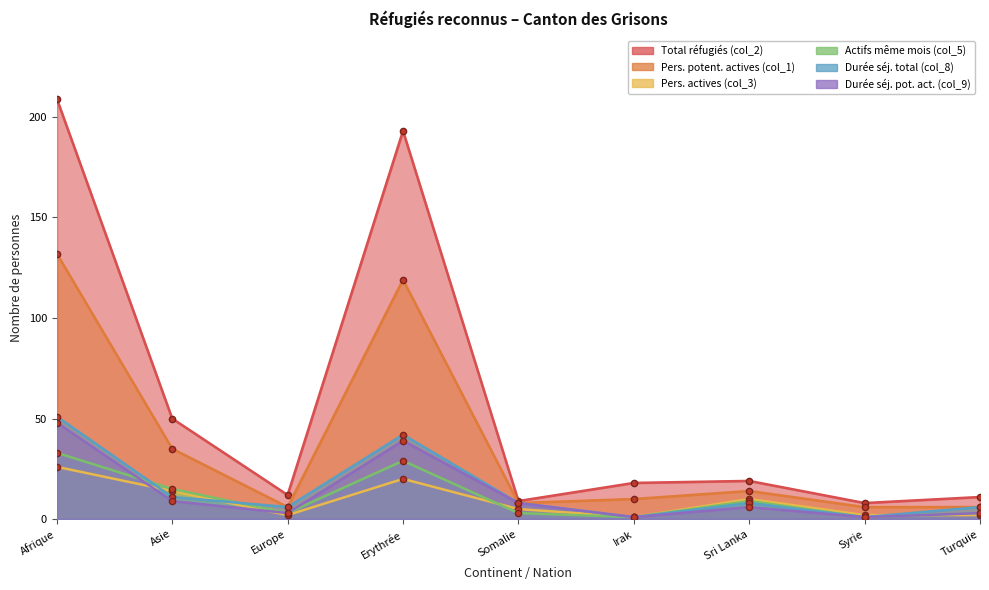

List the series in order of their peak value, lowest first.

Pers. actives (col_3), Actifs même mois (col_5), Durée séj. pot. act. (col_9), Durée séj. total (col_8), Pers. potent. actives (col_1), Total réfugiés (col_2)